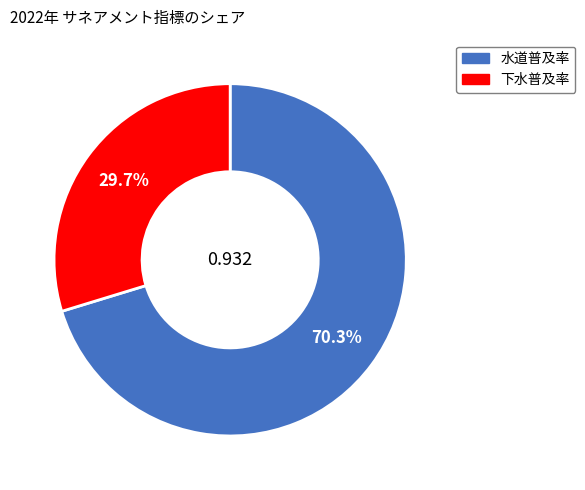

Is the sum of 下水普及率 and 水道普及率 greater than half?

Yes